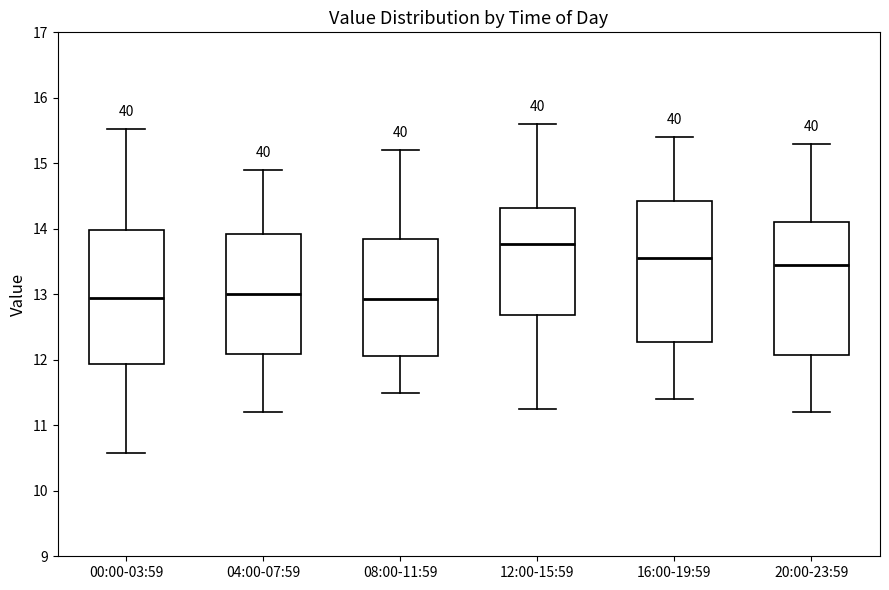

Reading left to right, read every box against the y-axis: the position of its median line, the range the box covers, and the ends of its whiskers. The values are not printed on the chart, so give them approximately, as read against the axis.

00:00-03:59: median 13.0, box 11.9 to 14.0, whiskers 10.6 to 15.5
04:00-07:59: median 13.0, box 12.1 to 13.9, whiskers 11.2 to 14.9
08:00-11:59: median 12.9, box 12.1 to 13.8, whiskers 11.5 to 15.2
12:00-15:59: median 13.8, box 12.7 to 14.3, whiskers 11.3 to 15.6
16:00-19:59: median 13.6, box 12.3 to 14.4, whiskers 11.4 to 15.4
20:00-23:59: median 13.5, box 12.1 to 14.1, whiskers 11.2 to 15.3